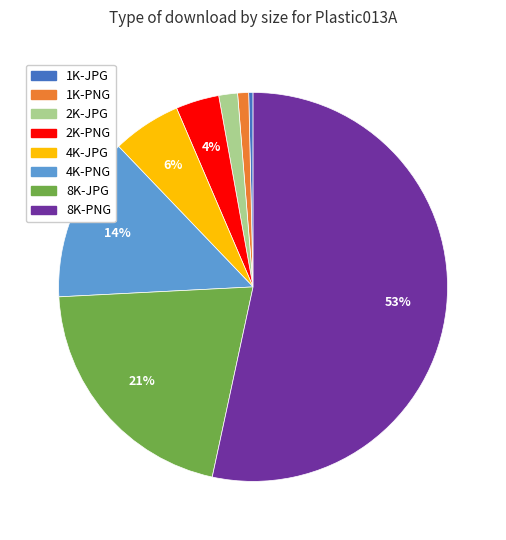

What is the smallest slice in the pie chart?

1K-JPG